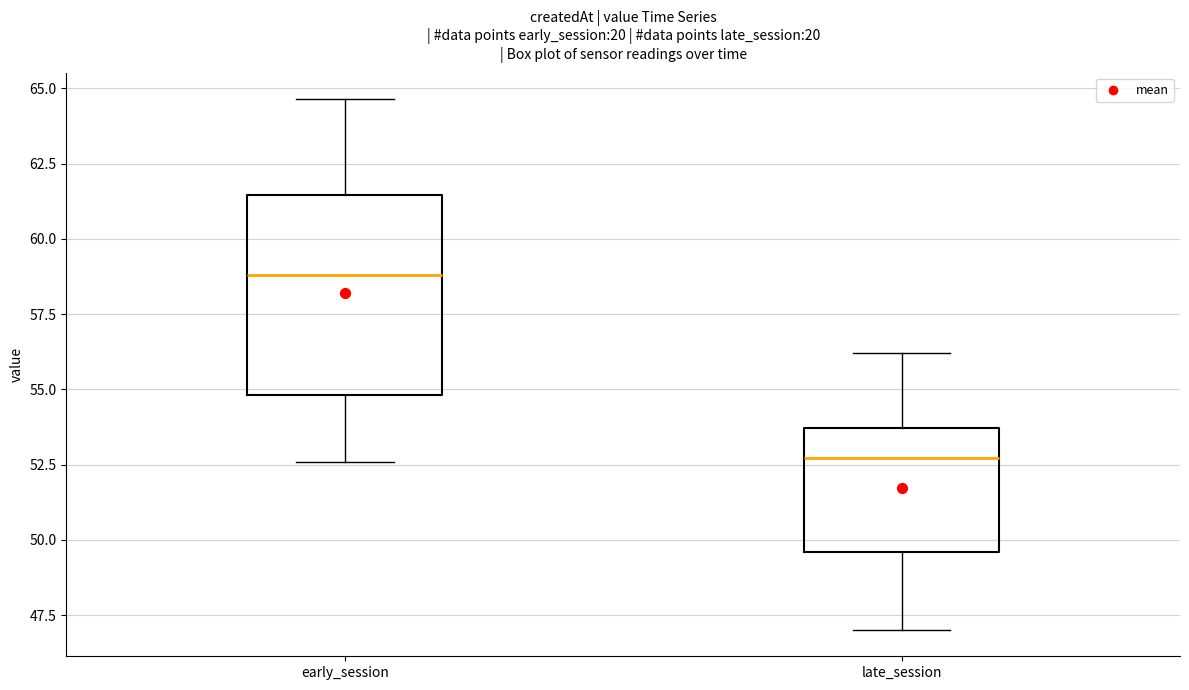

Which box's median line is the lowest?

late_session